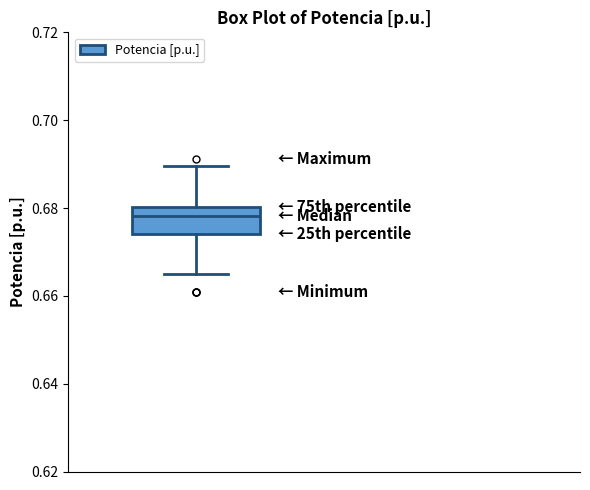

Where is the upper edge of the box on the y-axis? The values are not printed on the chart, so give them approximately, as read against the axis.

0.680